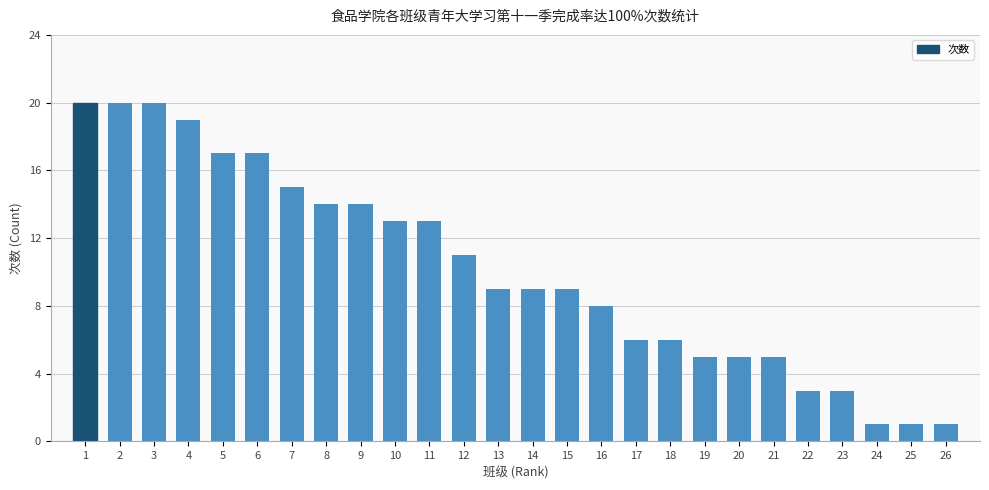

What is the difference between the second highest and second lowest values?

19